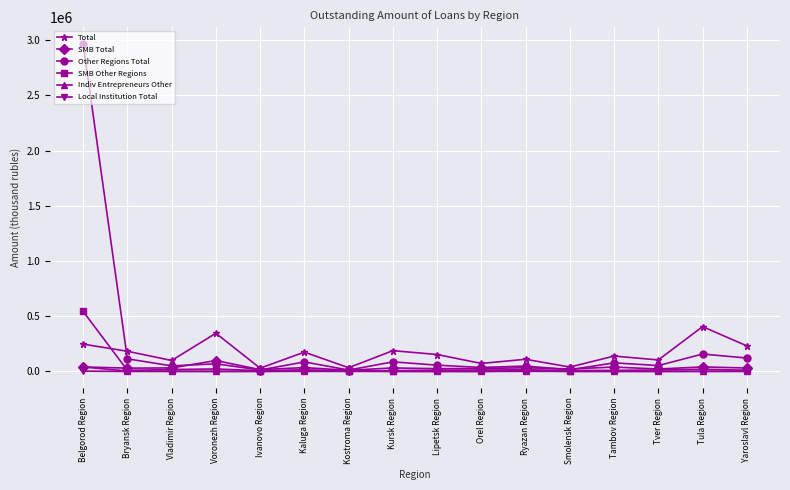

What is the greatest value displayed?

2969286